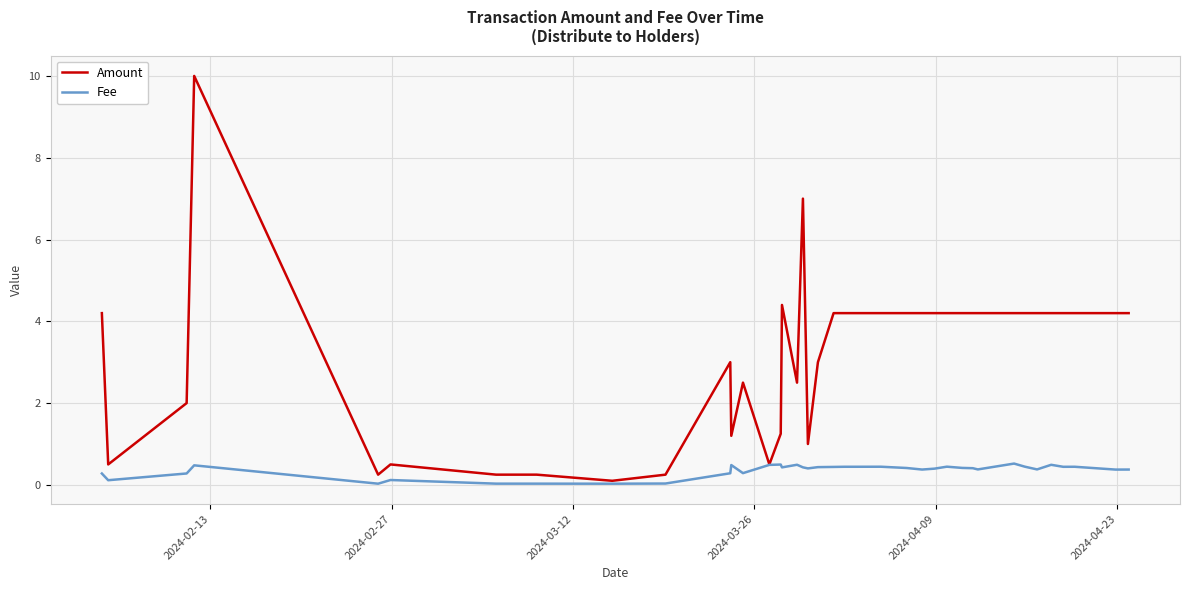

What is the highest value of the Fee series?

0.5